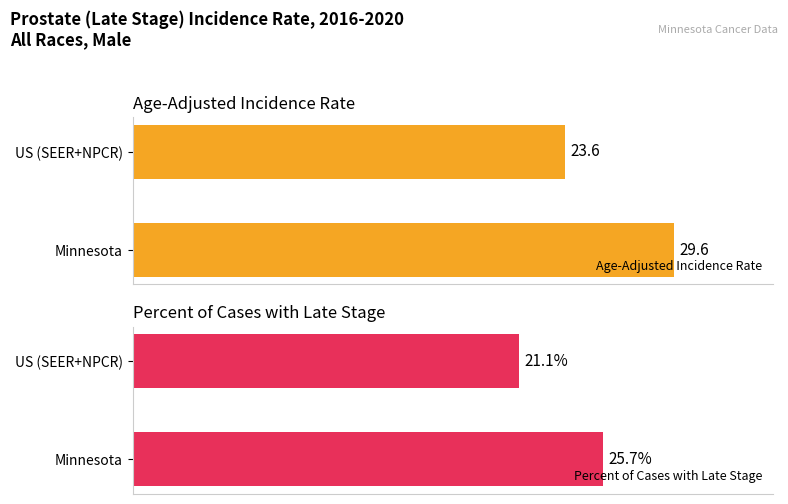

Which category has the lowest value in the Percent of Cases with Late Stage series?

US (SEER+NPCR)